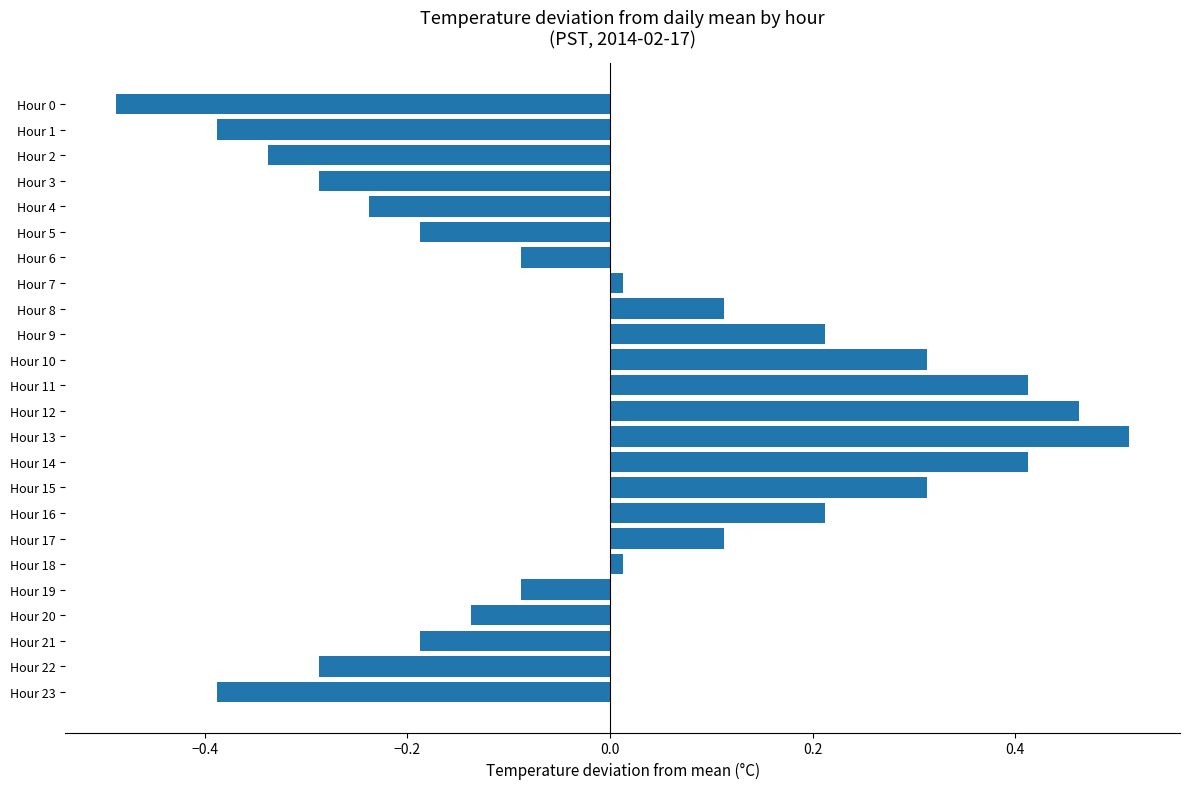

What is the change in value from Hour 1 to Hour 21?

+0.2